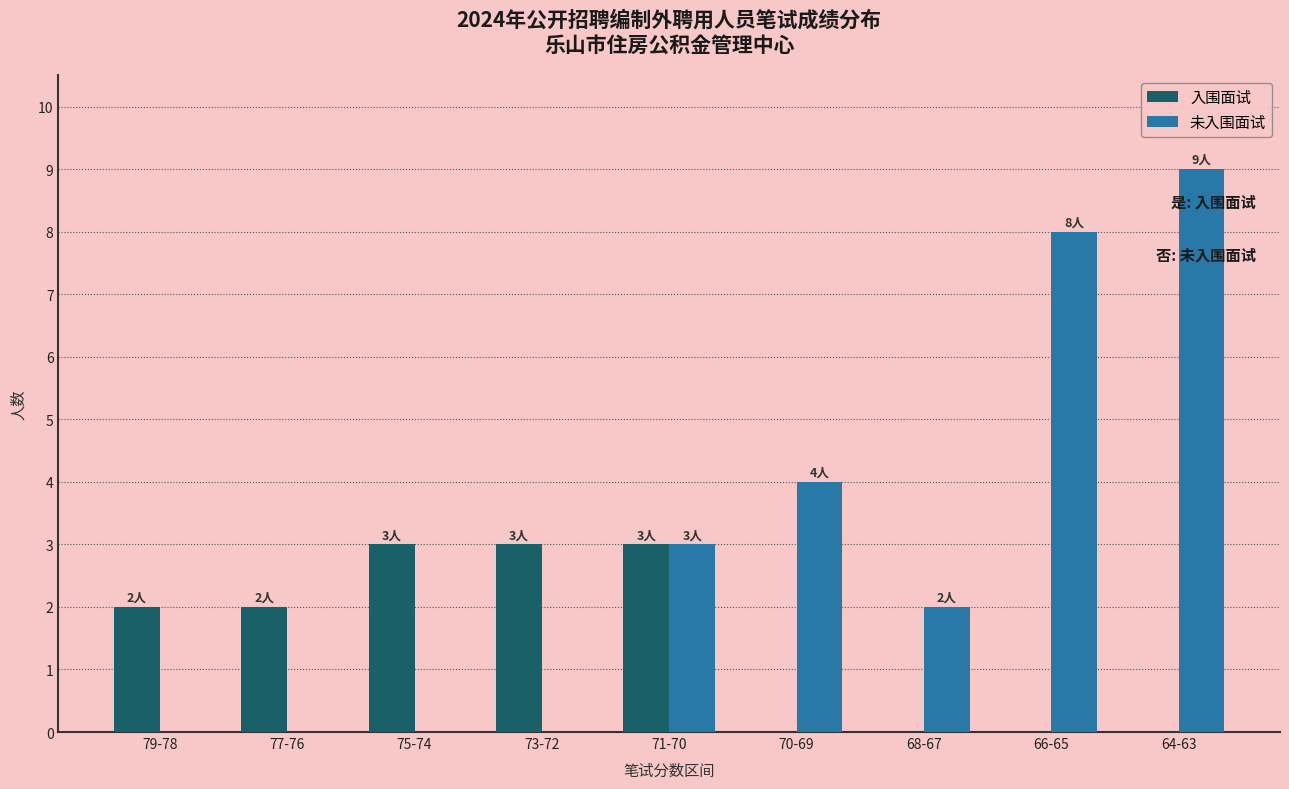

At which category is the sum across all series the highest?

64-63